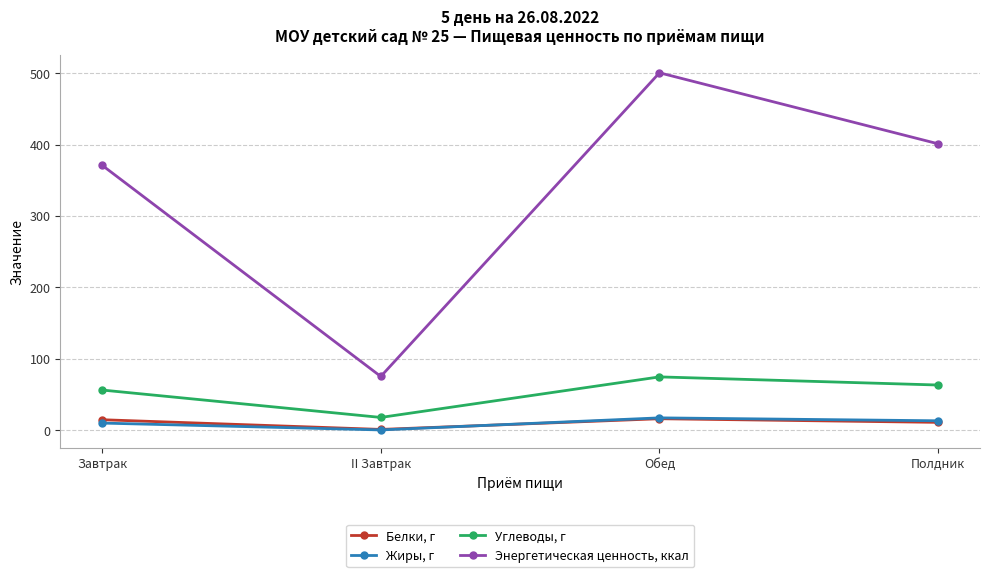

Where is the first local minimum for Жиры, г?

II Завтрак